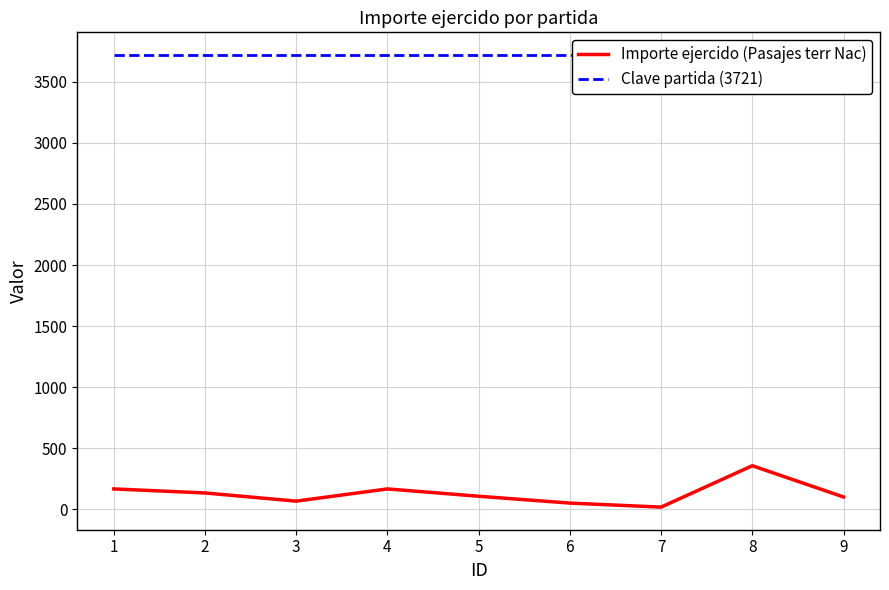

How many lines are shown in the chart?

2